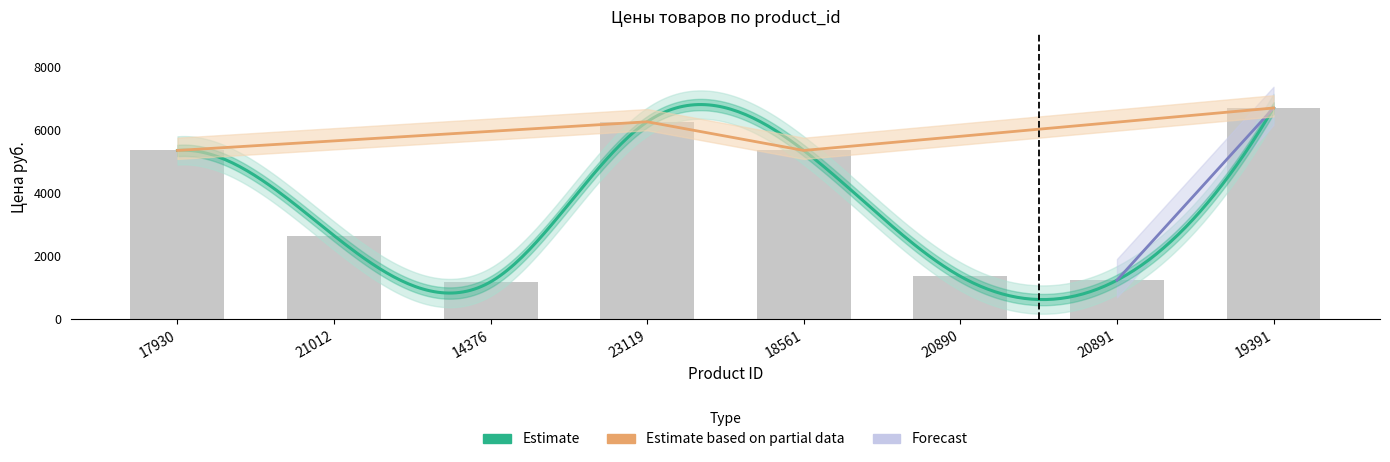

What is the difference between the values at 20890 and 18561?

4000.1